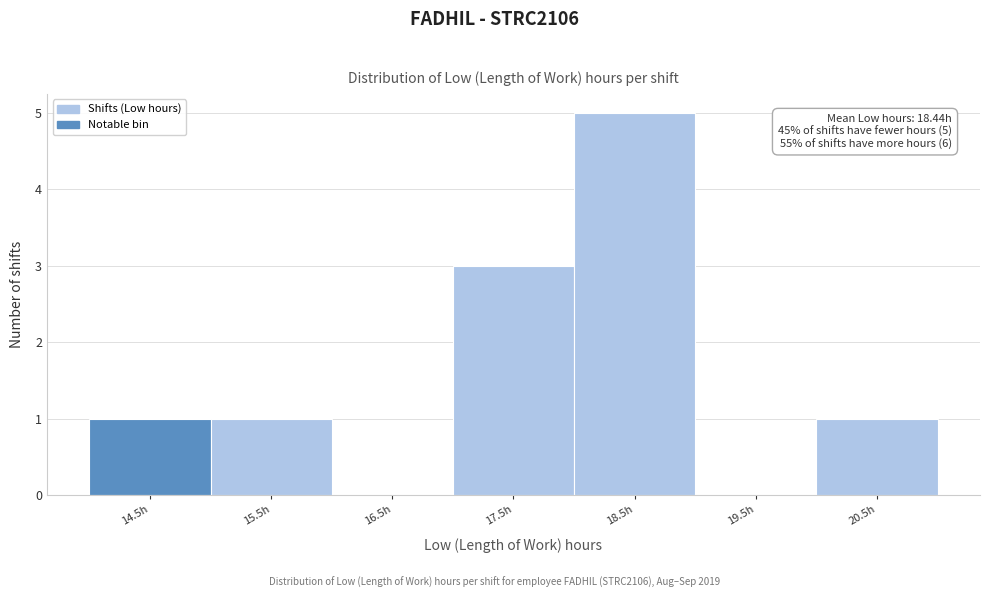

Reading left to right, transcribe all the data shown in this chart.

14.5h=1	15.5h=1	16.5h=0	17.5h=3	18.5h=5	19.5h=0	20.5h=1